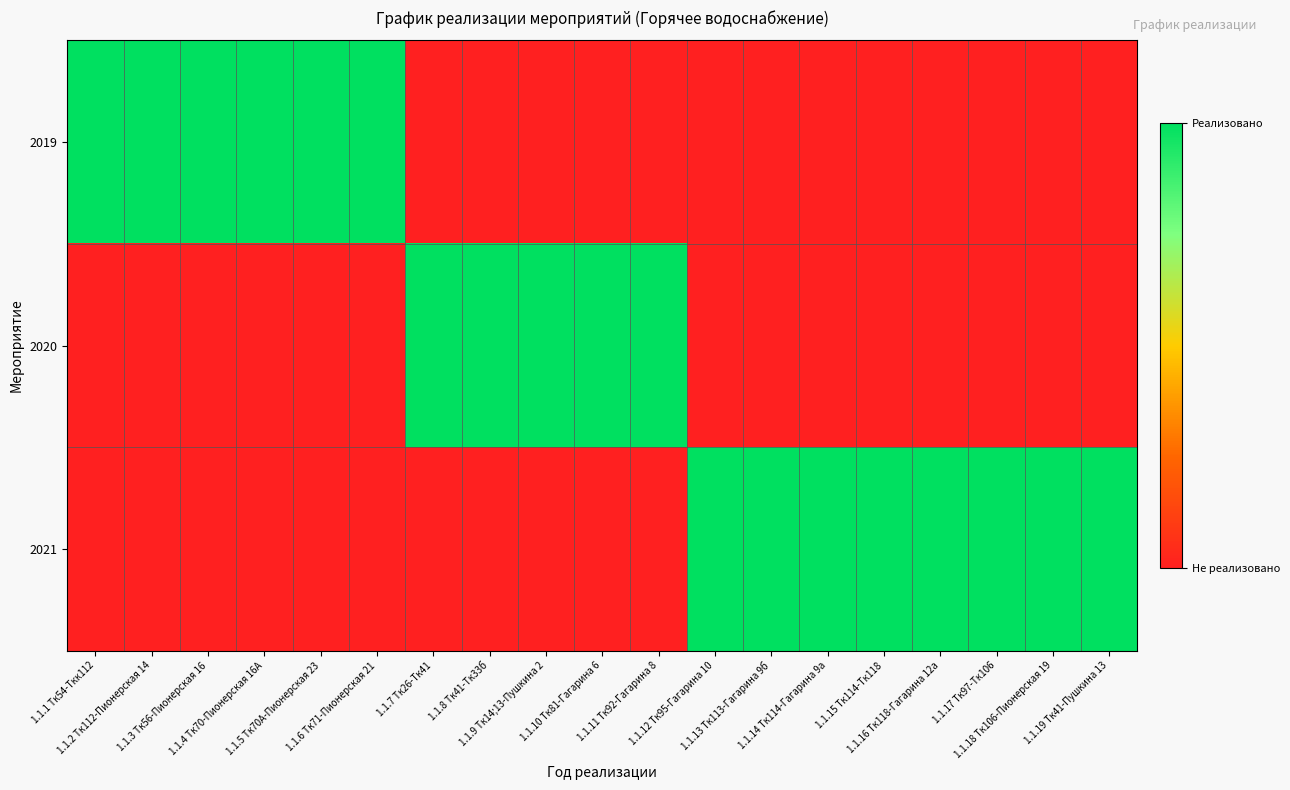

Which category has the lowest value across all series?

1.1.7 Тк26-Тк41